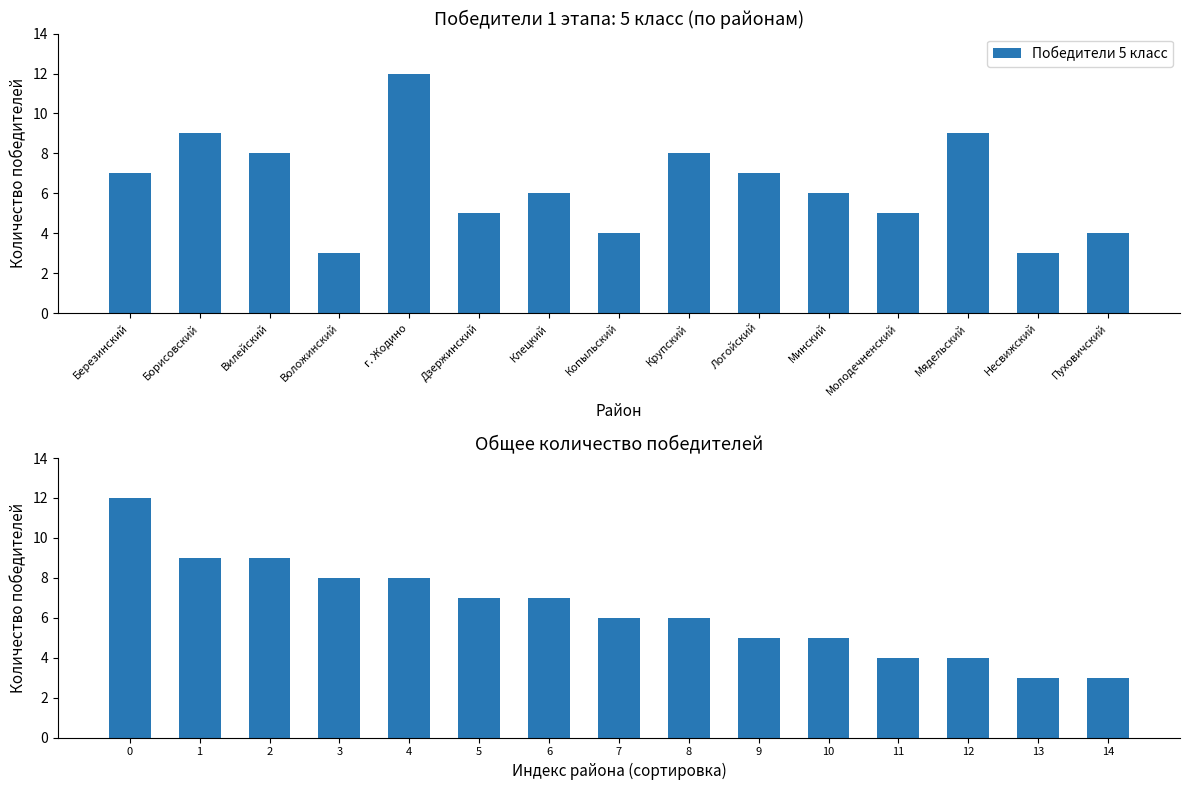

How many bars are there in total?

30